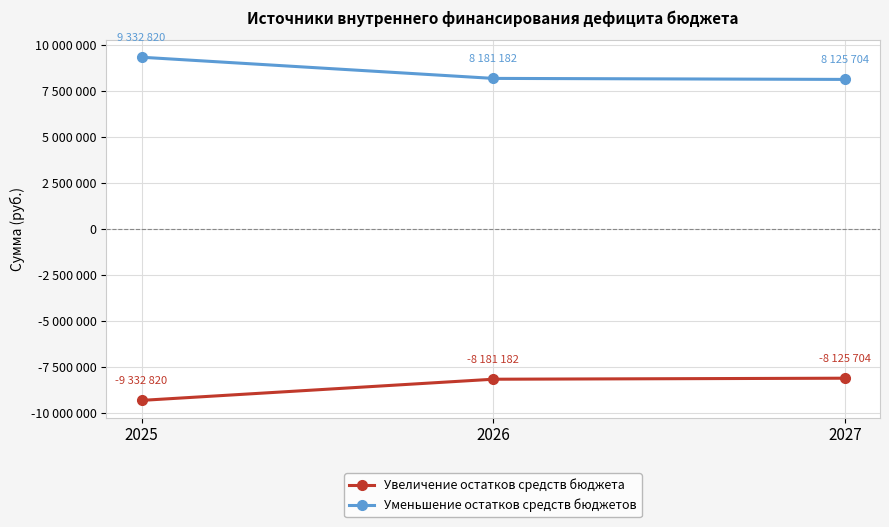

True or false: Увеличение остатков средств бюджета has a value of -16621537 at 2025.

False